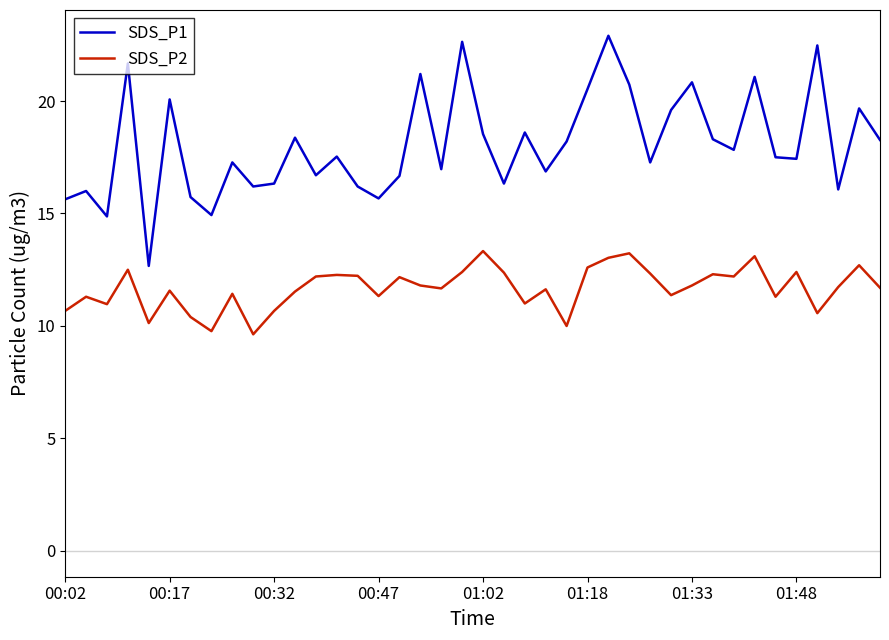

True or false: SDS_P2 and SDS_P1 cross at least once.

False